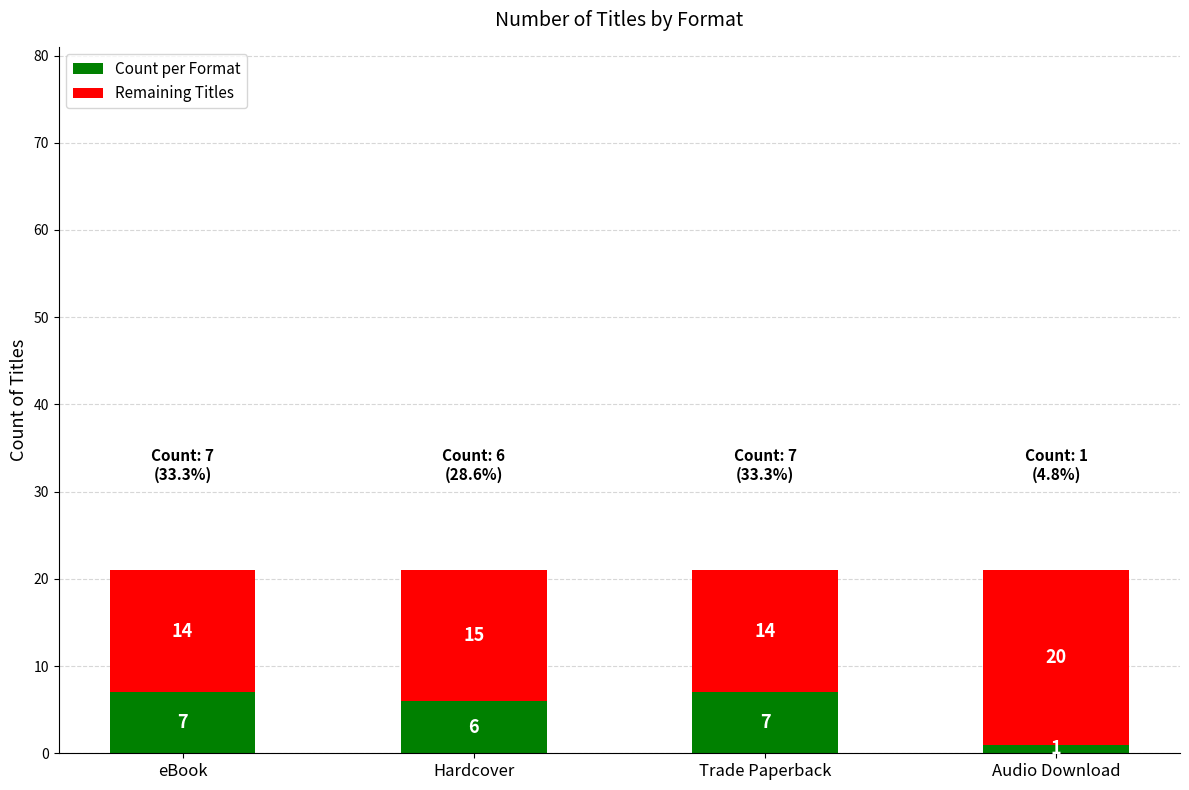

Are the bars grouped side by side (vs. stacked)?

No